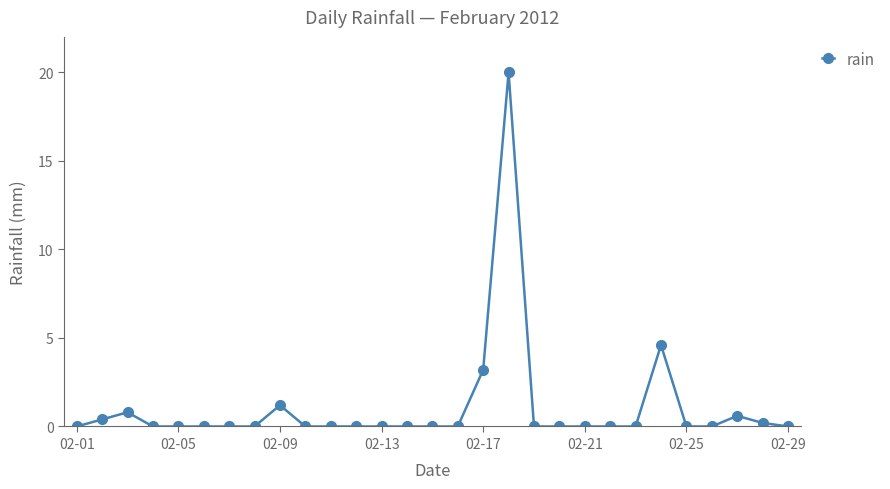

What is the difference between the second highest and minimum values?

4.6